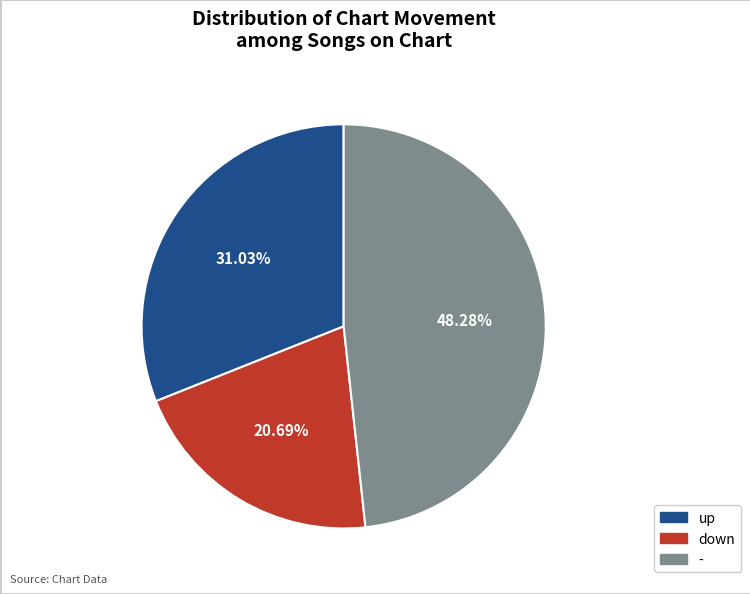

Approximately how many times larger is the value at down compared to -?

0.4